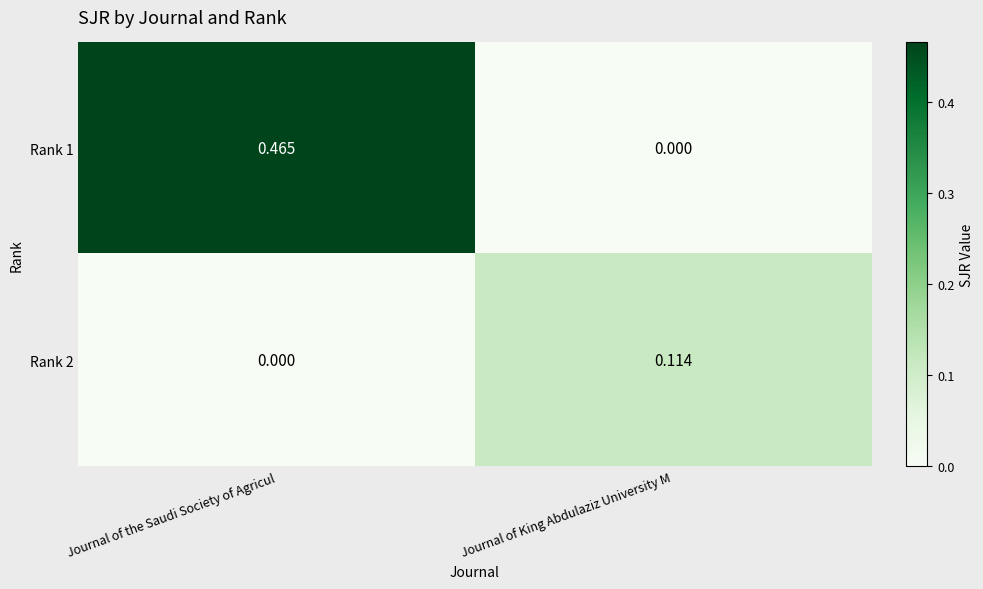

Which label corresponds to the largest value in the chart?

Journal of the Saudi Society of Agricul